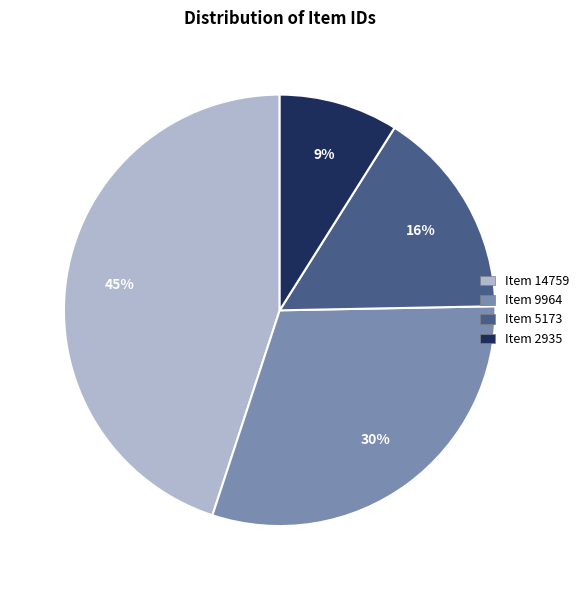

Is it true that Item 9964 is 30% of the pie?

True